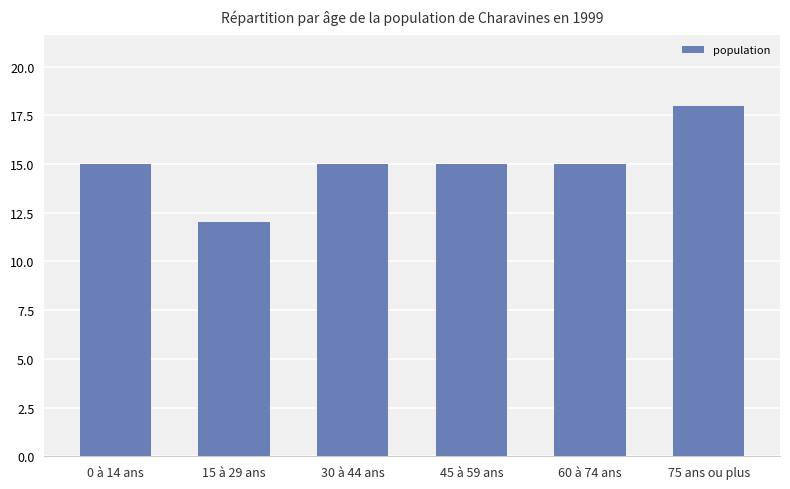

What is the difference between the maximum and minimum values?

6